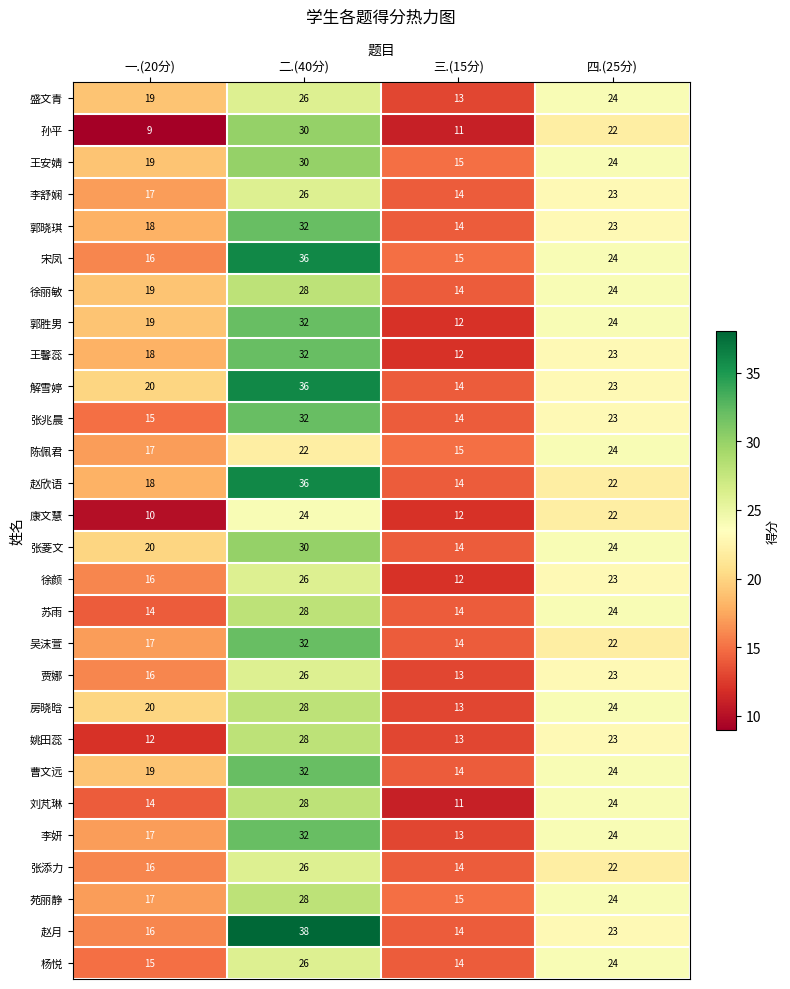

What is the greatest value displayed?

38